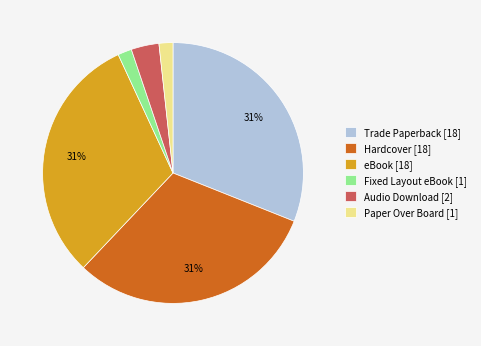

Combined, do Audio Download [2] and Trade Paperback [18] account for over 50%?

No